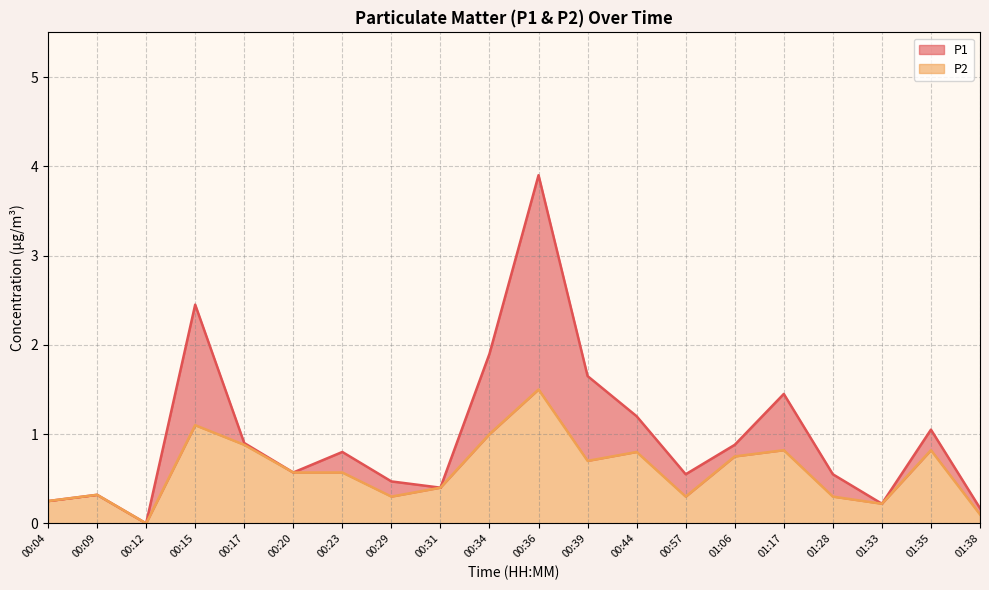

How many interior local valleys does the P2 series have?

5